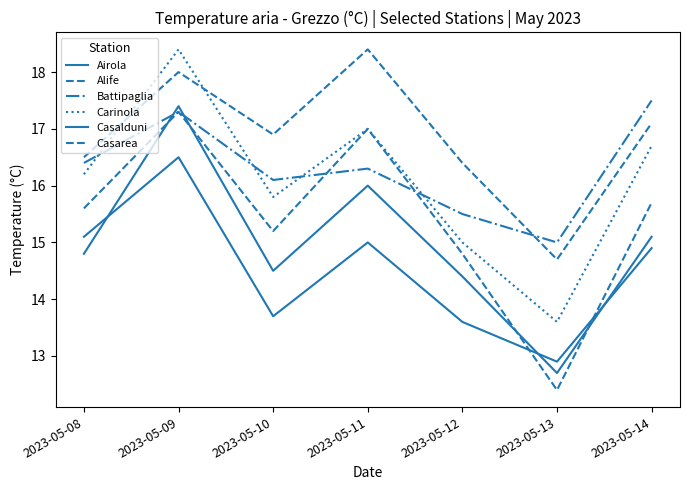

How many lines are shown in the chart?

6